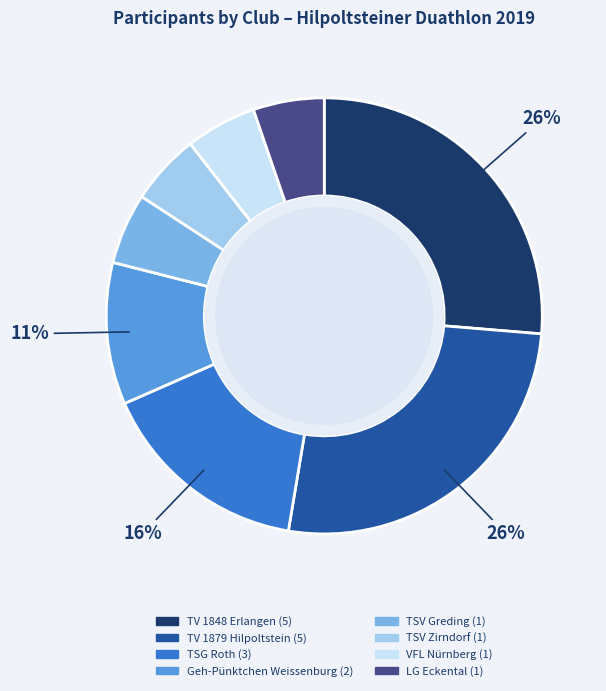

What percentage is the VFL Nürnberg slice, to the nearest percent?

5%